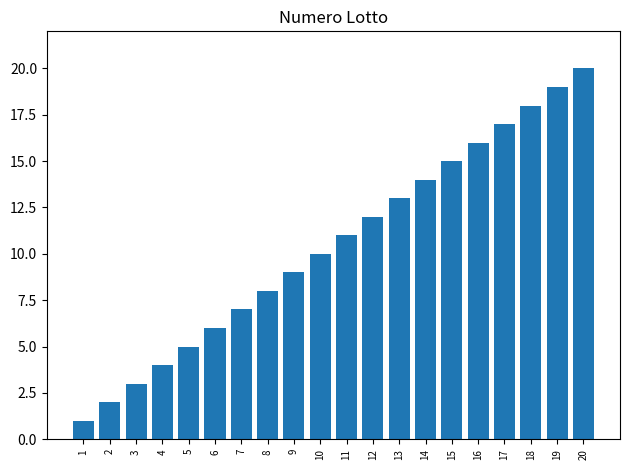

The chart shows a value of 19 at 19. True or false?

True